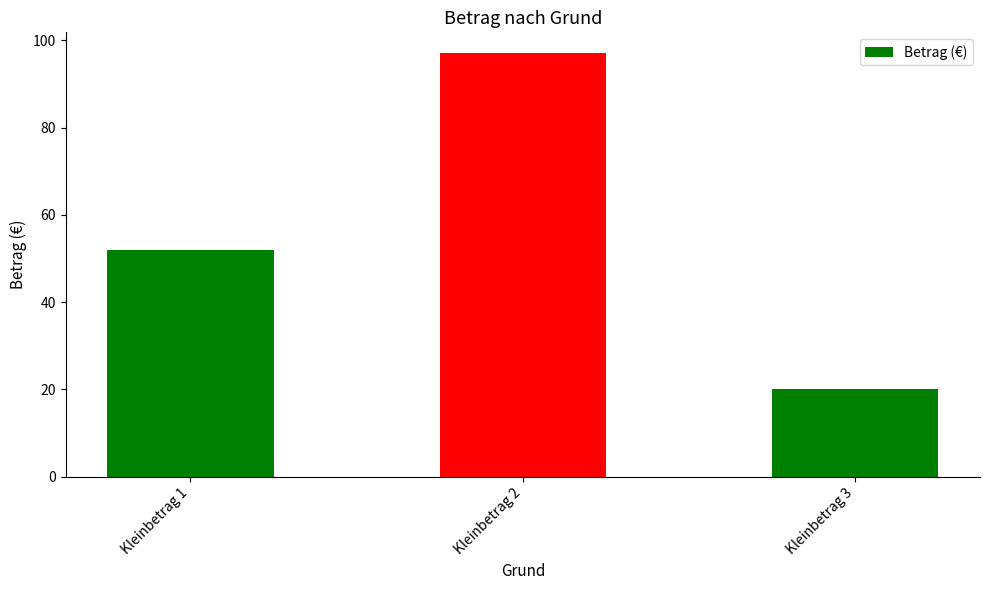

What is the change in value from Kleinbetrag 2 to Kleinbetrag 3?

-77